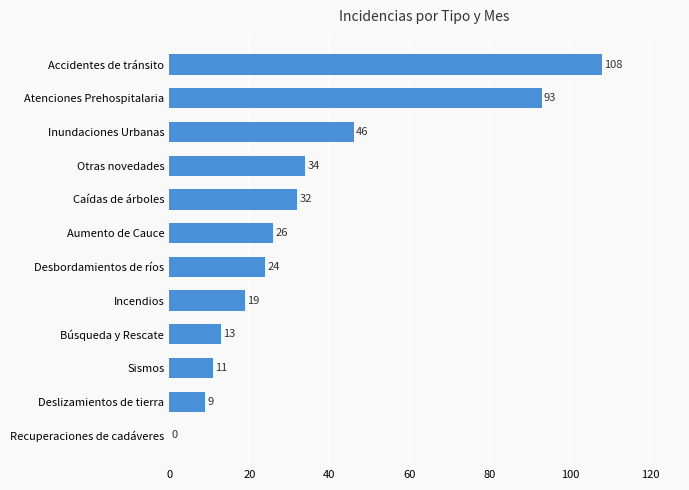

Reading bottom to top, transcribe all the data shown in this chart.

Recuperaciones de cadáveres=0	Deslizamientos de tierra=9	Sismos=11	Búsqueda y Rescate=13	Incendios=19	Desbordamientos de ríos=24	Aumento de Cauce=26	Caídas de árboles=32	Otras novedades=34	Inundaciones Urbanas=46	Atenciones Prehospitalaria=93	Accidentes de tránsito=108